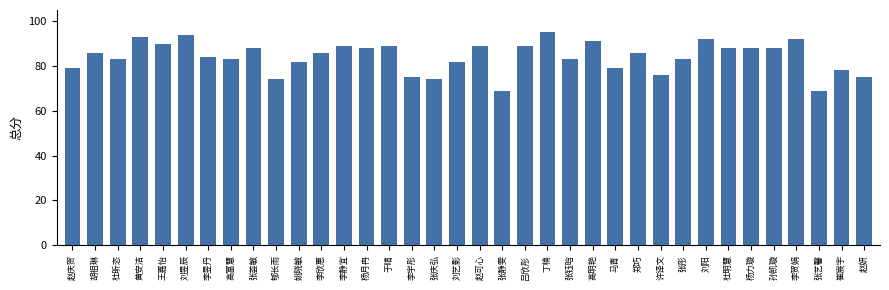

What is the minimum value shown in the chart?

69